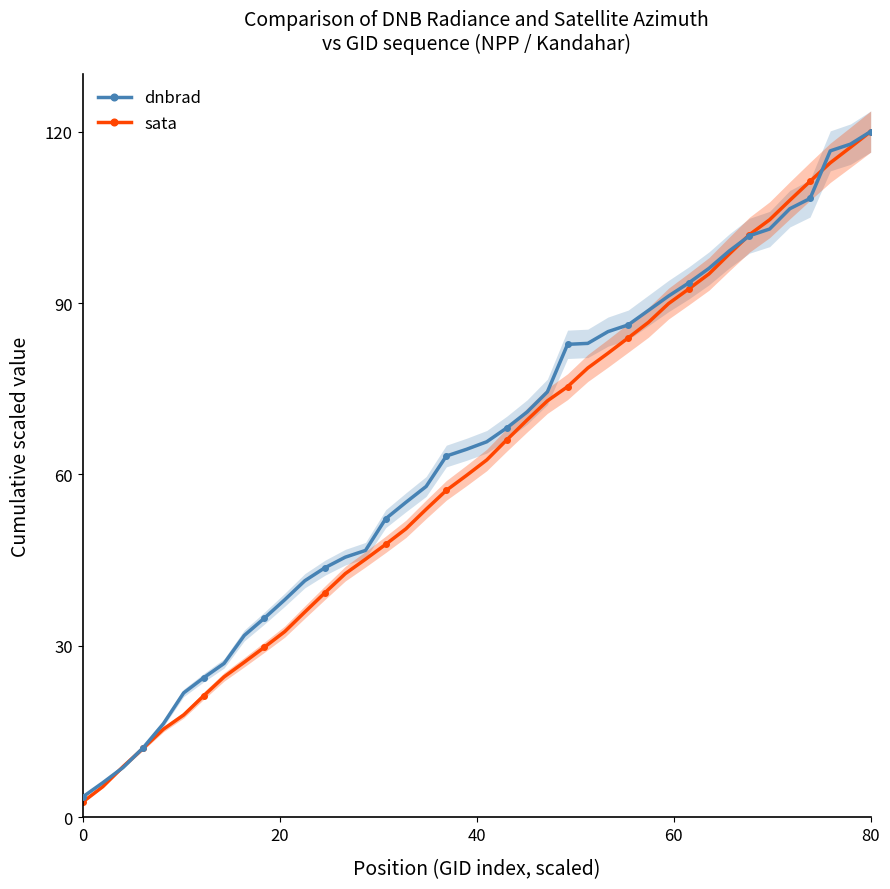

What is the maximum value for sata?

120.0